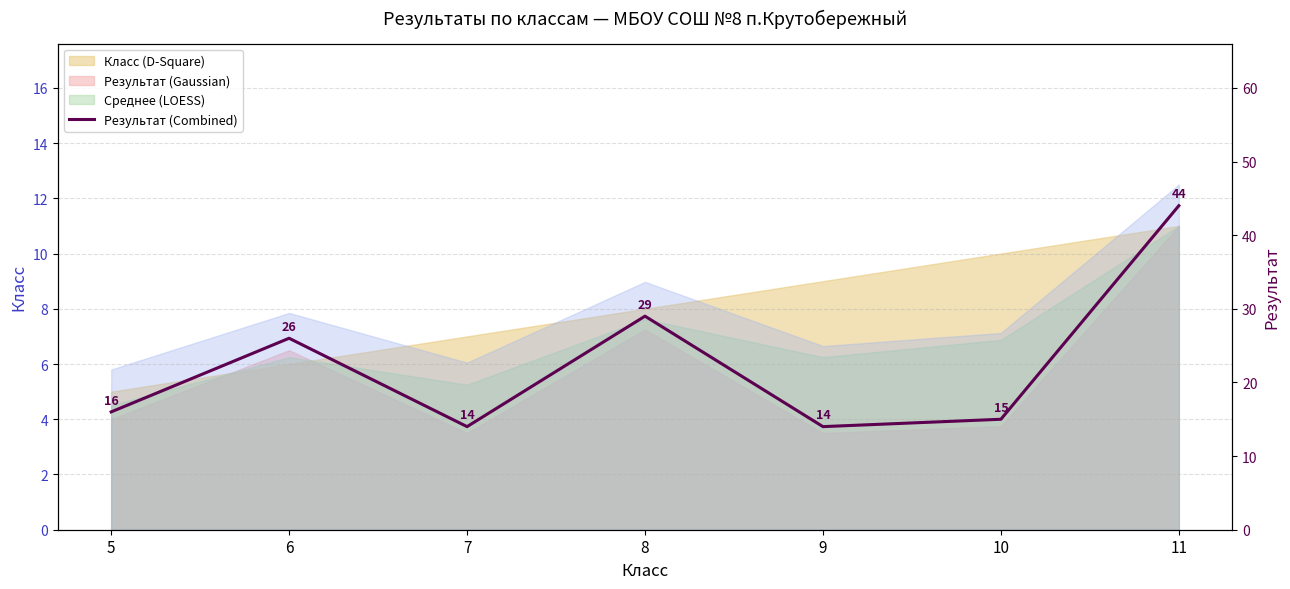

Which label corresponds to the largest value in the chart?

11